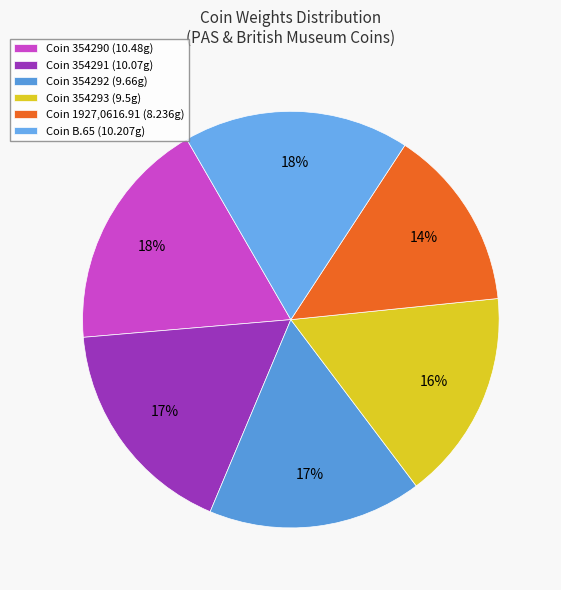

Is there any slice that represents more than half of the pie?

No